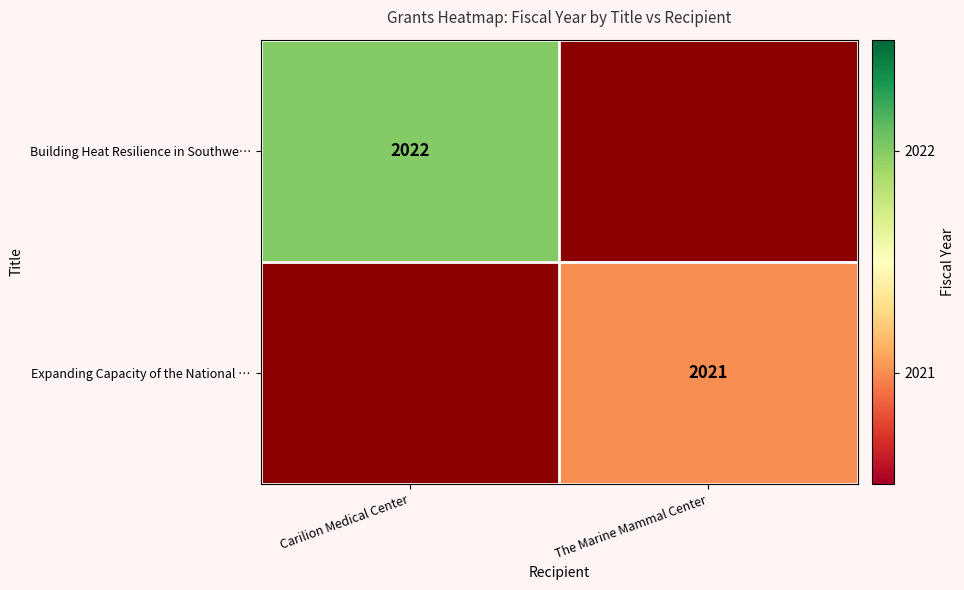

Is it true that Building Heat Resilience in Southwe… equals 2022 at Carilion Medical Center?

True